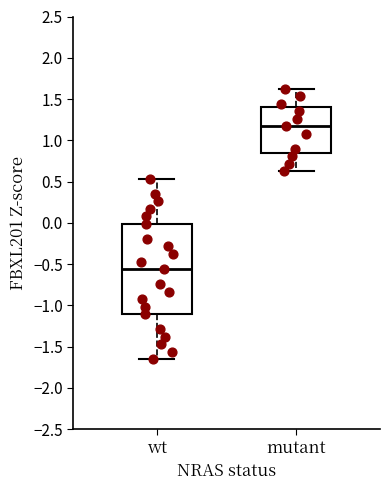

Reading left to right, read every box against the y-axis: the position of its median line, the range the box covers, and the ends of its whiskers. The values are not printed on the chart, so give them approximately, as read against the axis.

wt: median -0.55, box -1.10 to 0.00, whiskers -1.65 to 0.55
mutant: median 1.15, box 0.85 to 1.40, whiskers 0.60 to 1.65